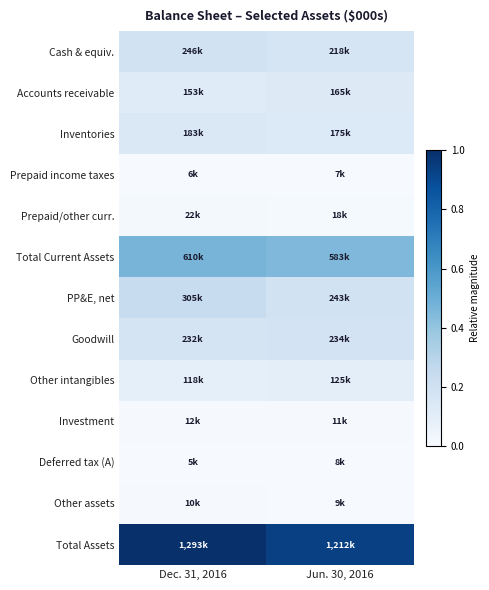

What is the difference between the highest and lowest values at Dec. 31, 2016?

1.0